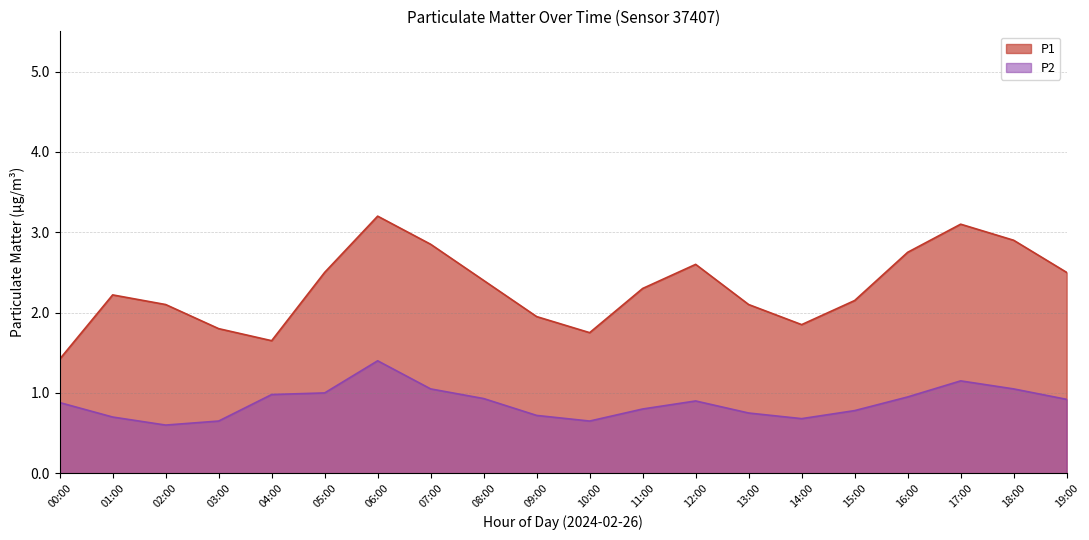

Is the value of P1 at 03:00 greater than the value of P2 at 00:00?

Yes